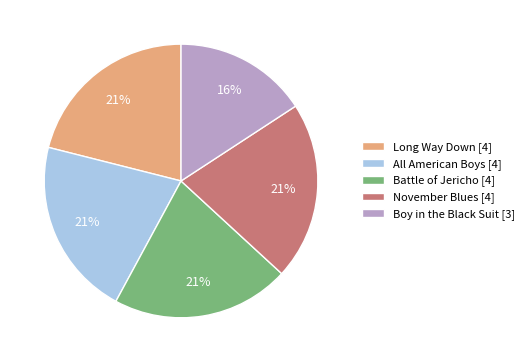

Combined, do All American Boys [4] and Boy in the Black Suit [3] account for over 50%?

No